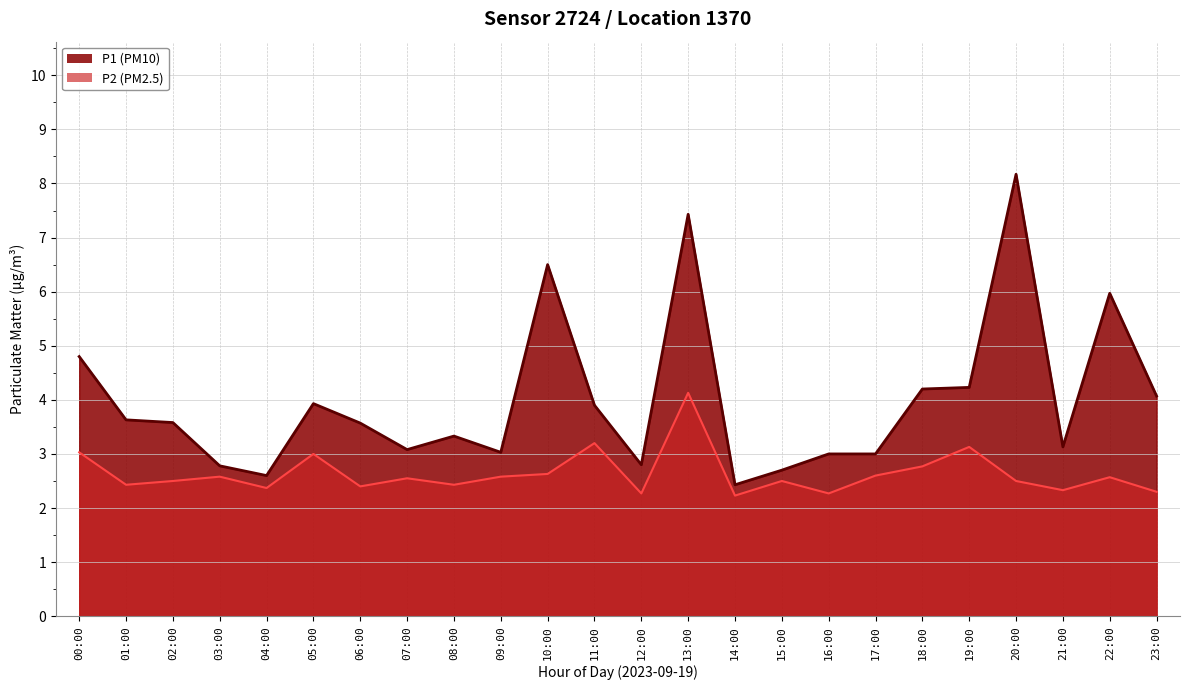

Which series changed the most between 00:00 and 02:00?

P1